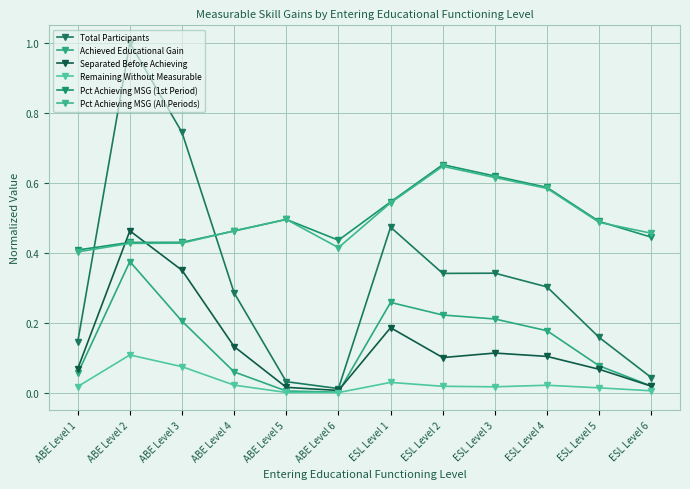

How many series are shown in this chart?

6